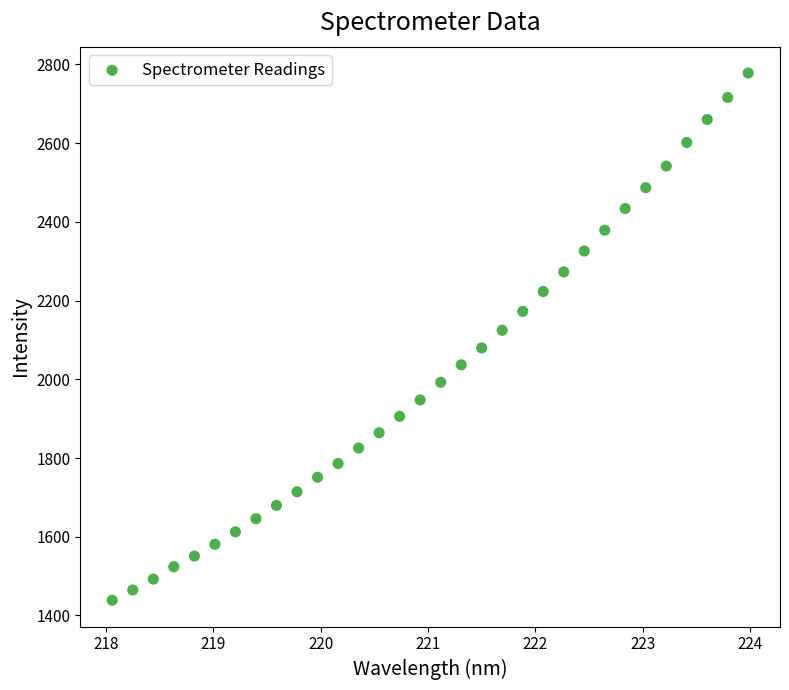

What is the range of X values (max minus min)?

5.9